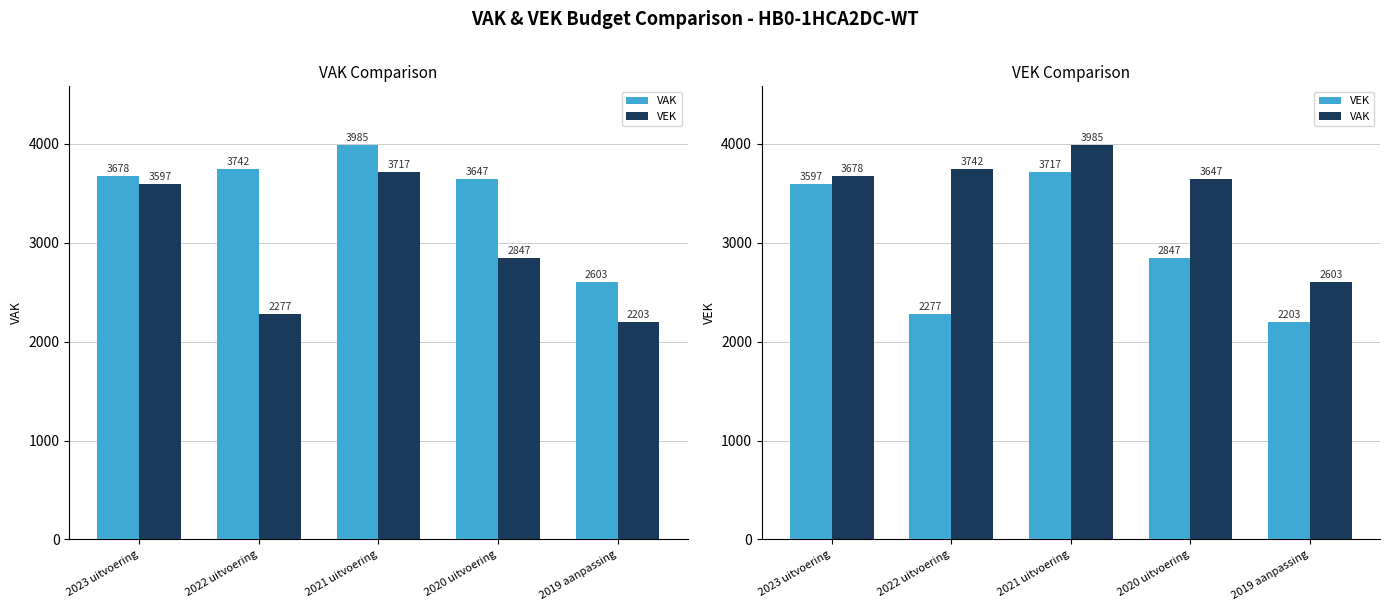

Reading left to right, what are all the values shown in this chart?

VAK: 2023 uitvoering=3678	2022 uitvoering=3742	2021 uitvoering=3985	2020 uitvoering=3647	2019 aanpassing=2603
VEK: 2023 uitvoering=3597	2022 uitvoering=2277	2021 uitvoering=3717	2020 uitvoering=2847	2019 aanpassing=2203